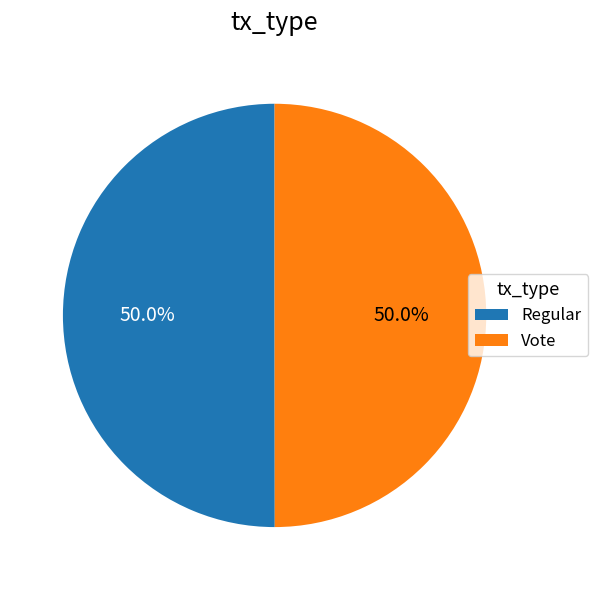

How many segments does this pie chart have?

2